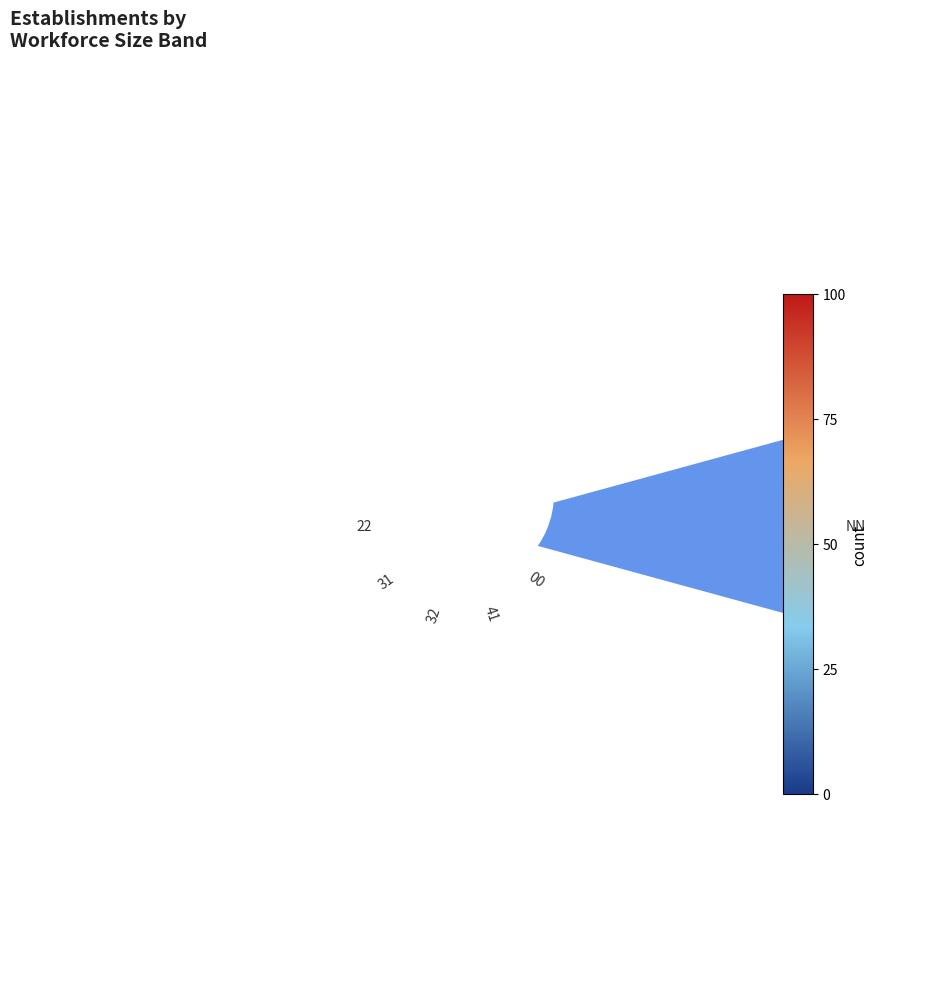

How many slices are in this pie chart?

10